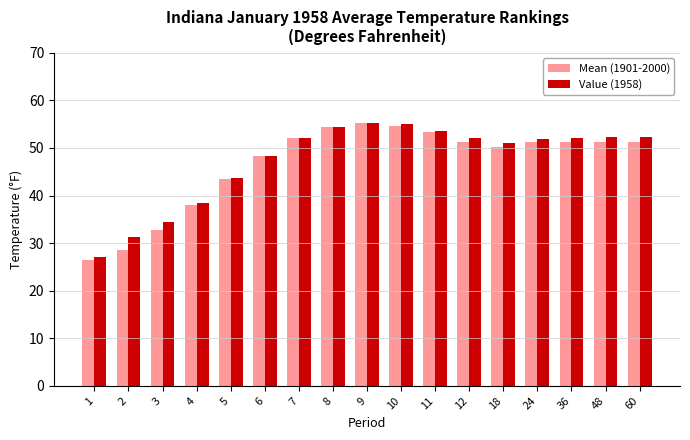

Which series has the largest range (max minus min)?

Mean (1901-2000)